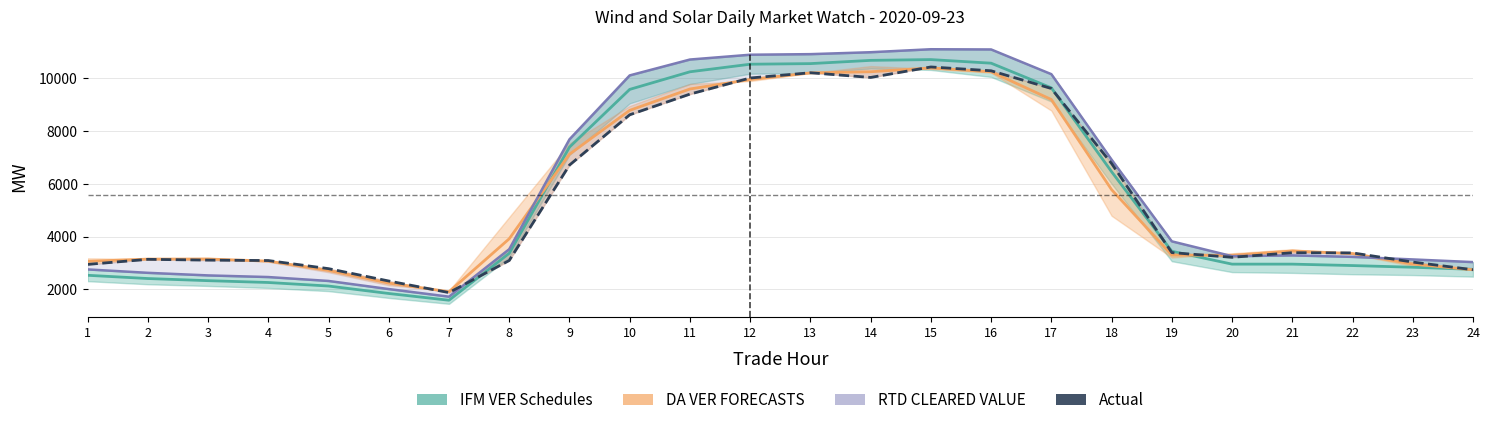

After their last crossing, which series has the higher values: RTD/Actual Mean or IFM/DA Mean?

IFM/DA Mean